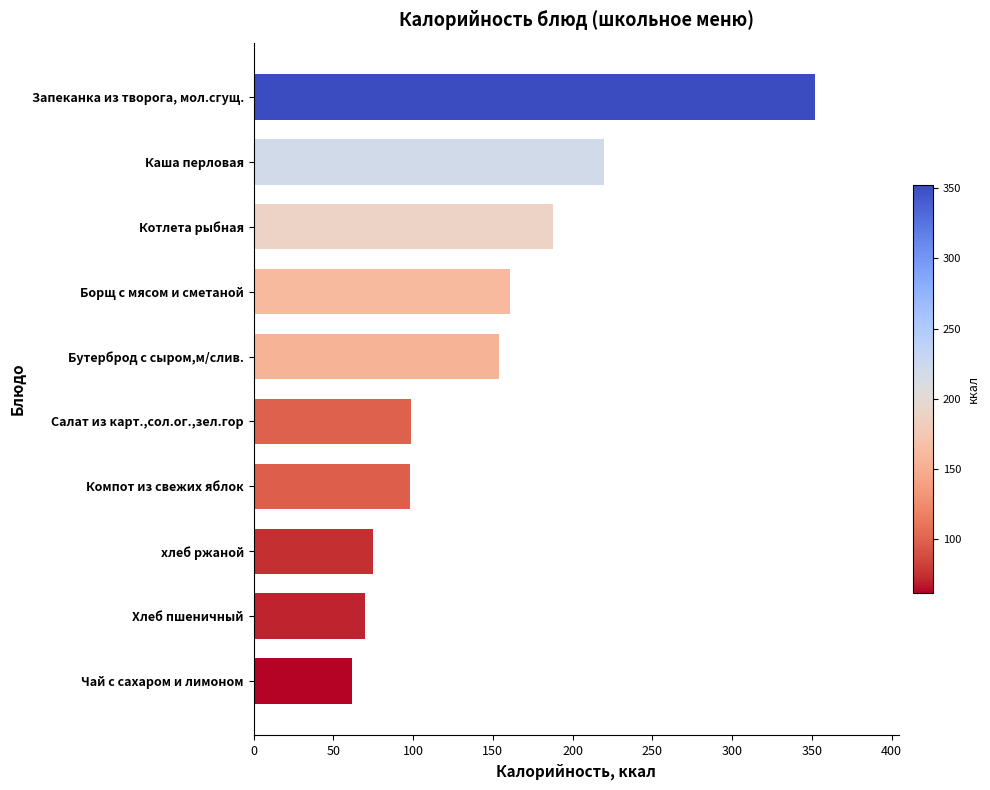

Are the bars grouped side by side (vs. stacked)?

No